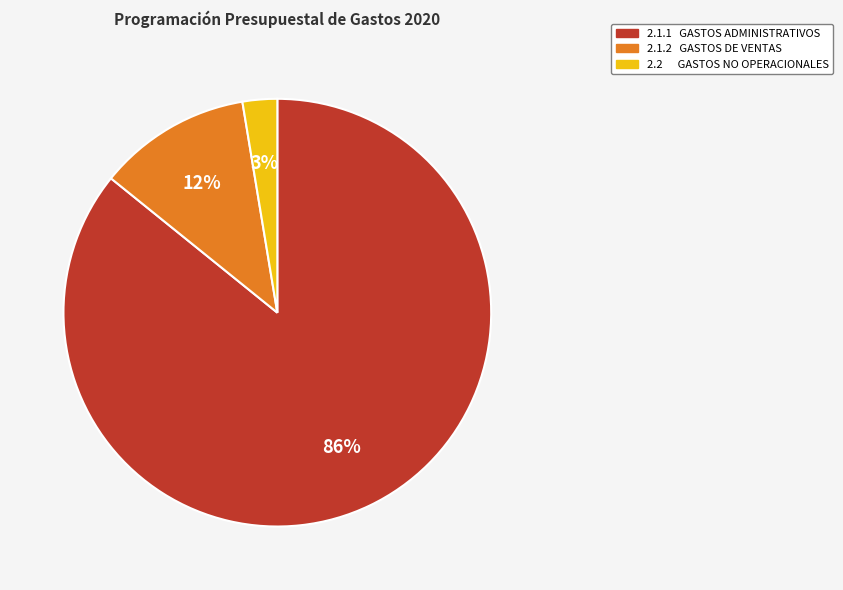

Between 2.1.1 GASTOS ADMINISTRATIVOS and 2.2 GASTOS NO OPERACIONALES, which is larger?

2.1.1 GASTOS ADMINISTRATIVOS